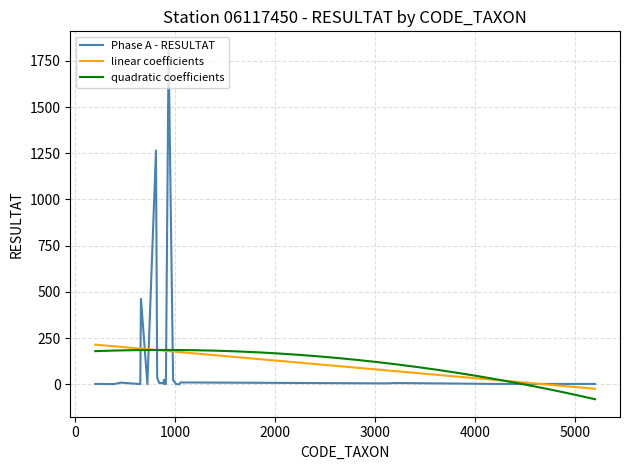

What is the maximum value for Phase A - RESULTAT?

1815